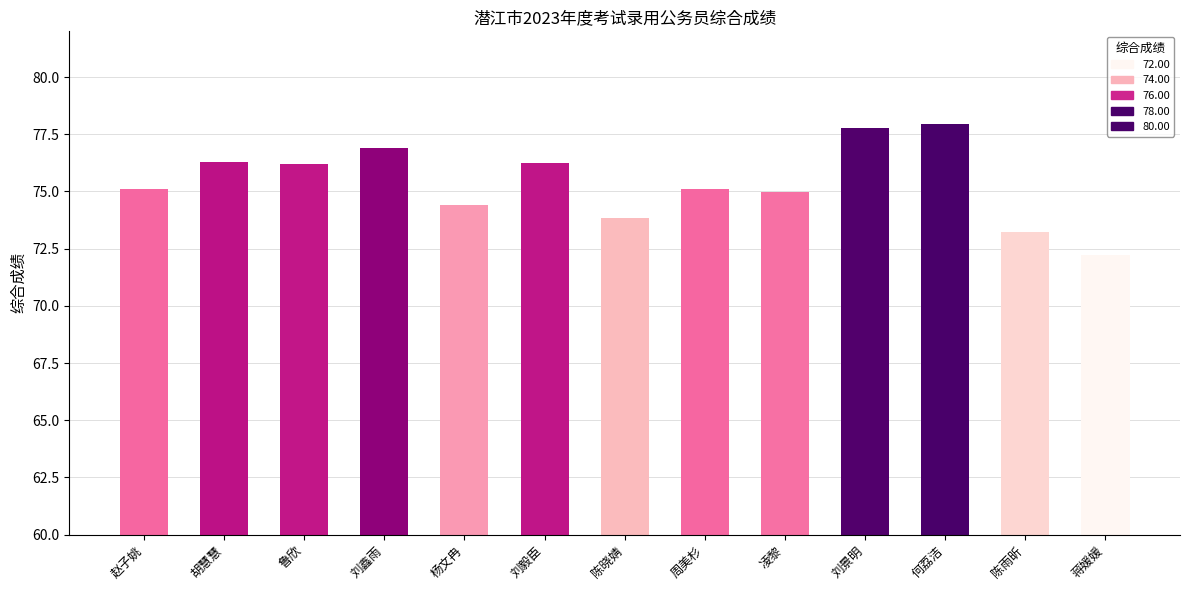

What is the difference between the maximum and minimum values?

5.7